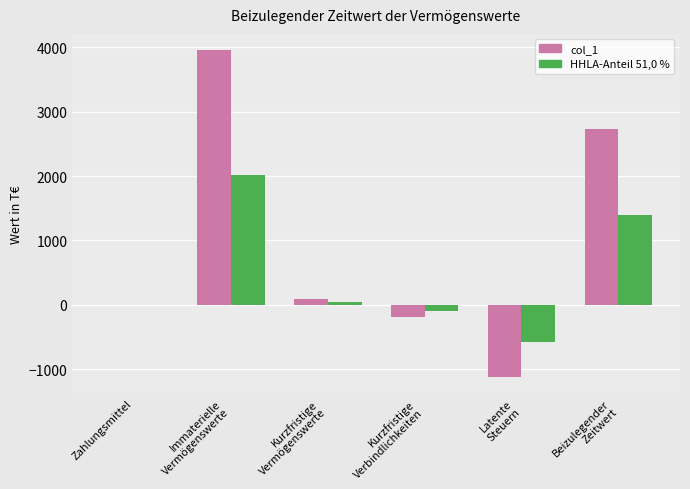

The value of HHLA-Anteil 51,0 % at Zahlungsmittel is -1782. True or false?

False